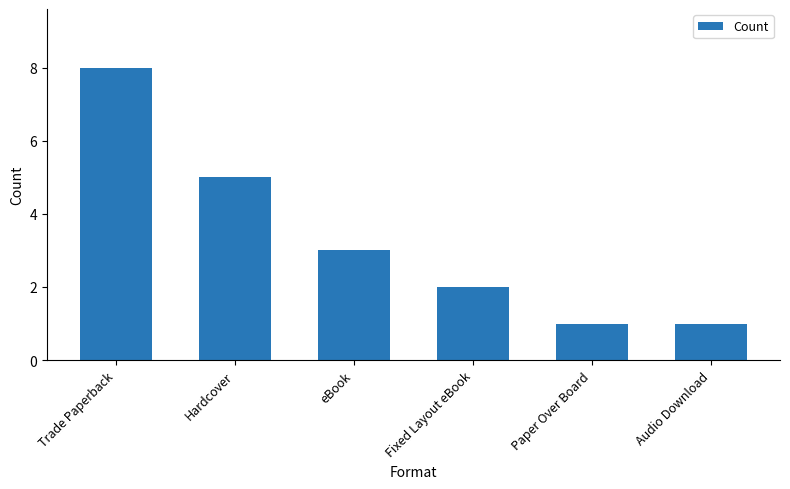

What is the sum of all values?

20